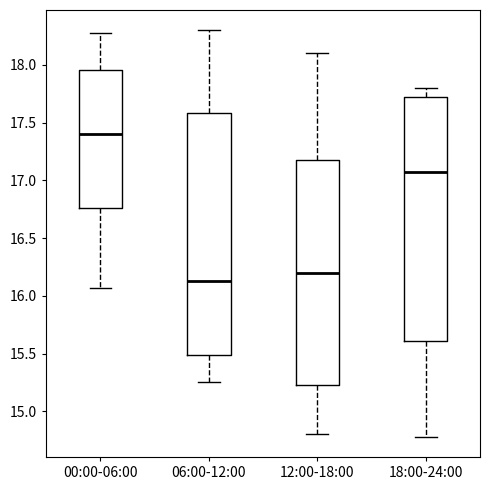

Reading left to right, transcribe this box plot: for each box, give where its median line is, the range the box spans, and where its two whiskers end, as read against the y-axis. The values are not printed on the chart, so give them approximately, as read against the axis.

00:00-06:00: median 17.40, box 16.75 to 17.95, whiskers 16.05 to 18.30
06:00-12:00: median 16.15, box 15.50 to 17.60, whiskers 15.25 to 18.30
12:00-18:00: median 16.20, box 15.25 to 17.20, whiskers 14.80 to 18.10
18:00-24:00: median 17.10, box 15.60 to 17.70, whiskers 14.80 to 17.80